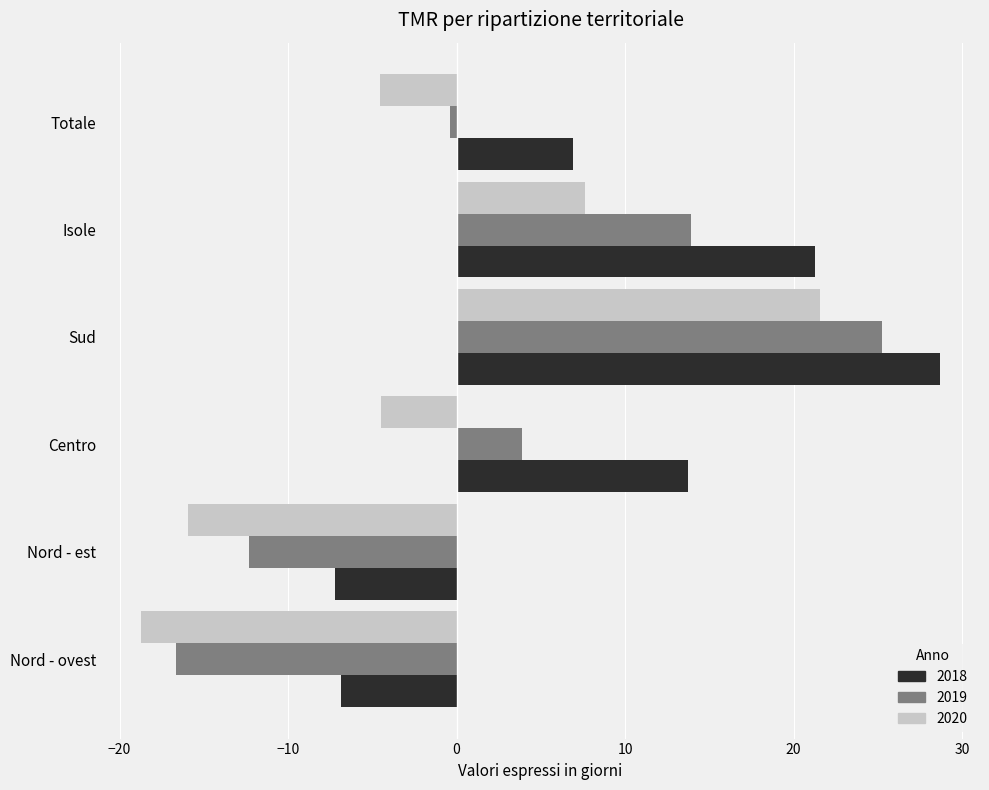

What is the approximate value of 2019 at Nord - est?

-12.3